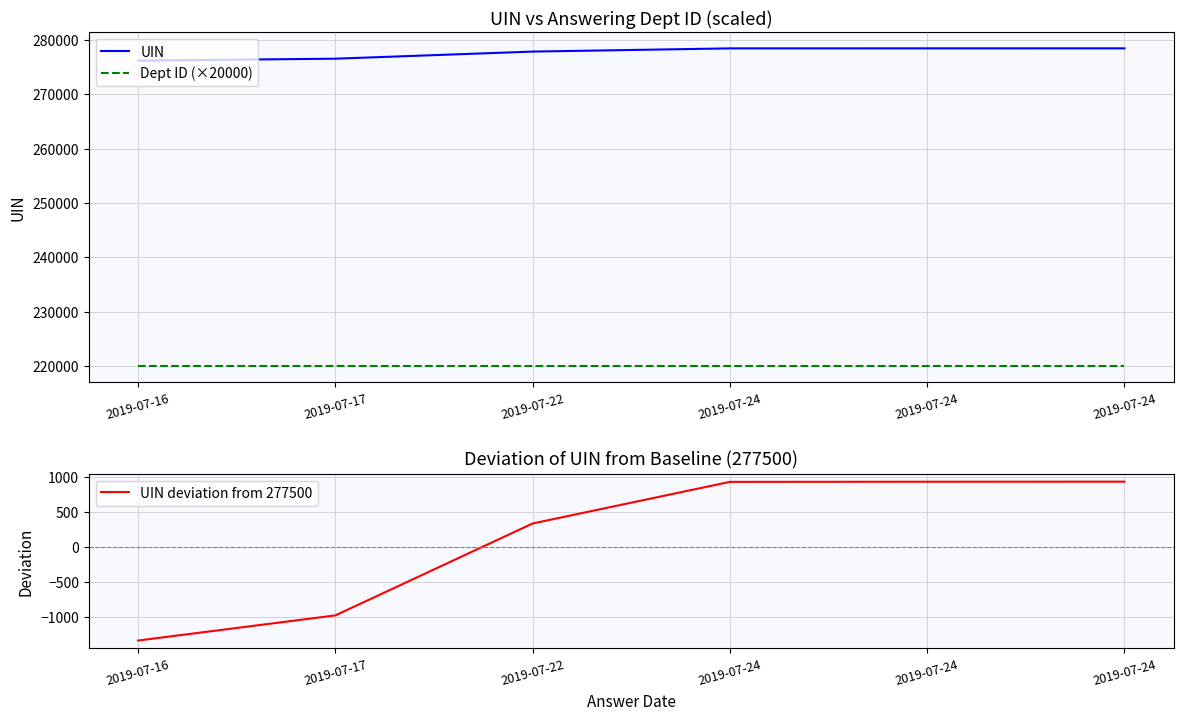

Reading left to right, transcribe all the data shown in this chart.

UIN: 276171	276528	277834	278425	278427	278428
Dept ID (×20000): 220000	220000	220000	220000	220000	220000
UIN deviation from 277500: -1329	-972	334	925	927	928